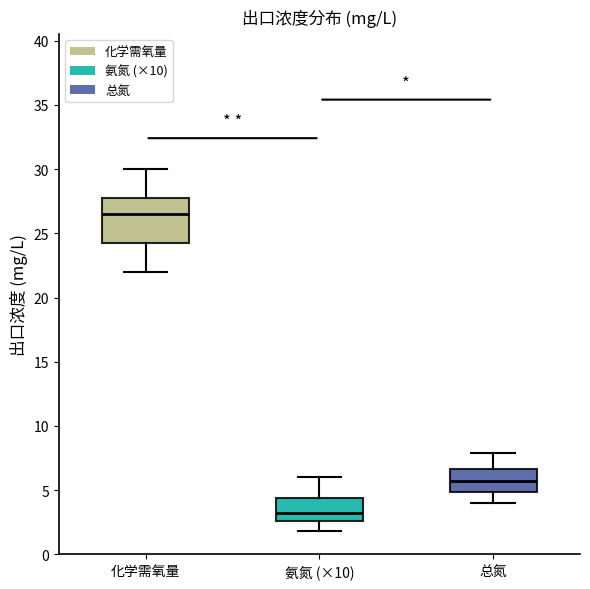

Where is the lower edge of the box for 总氮 on the y-axis? The values are not printed on the chart, so give them approximately, as read against the axis.

5.0